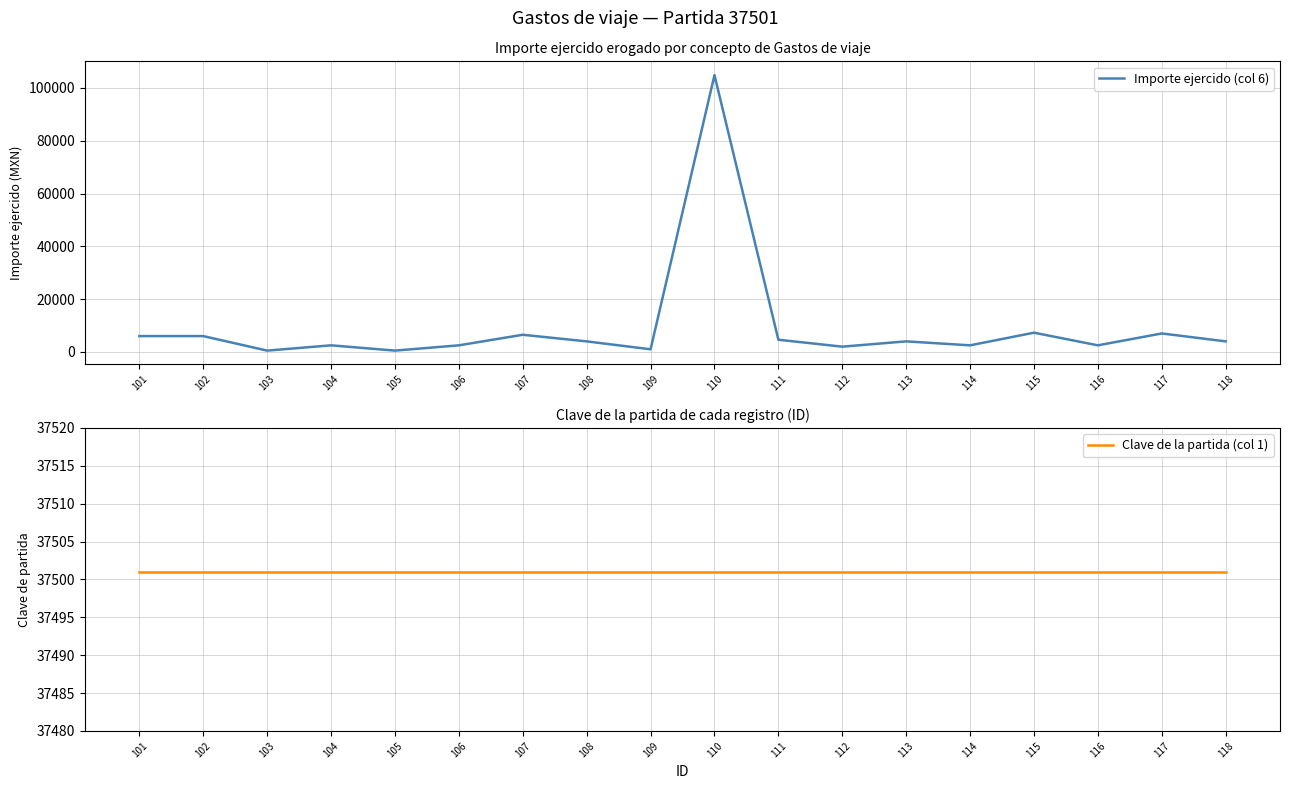

Which series ends up on top after the final intersection of Importe ejercido (col 6) and Clave de la partida (col 1)?

Clave de la partida (col 1)